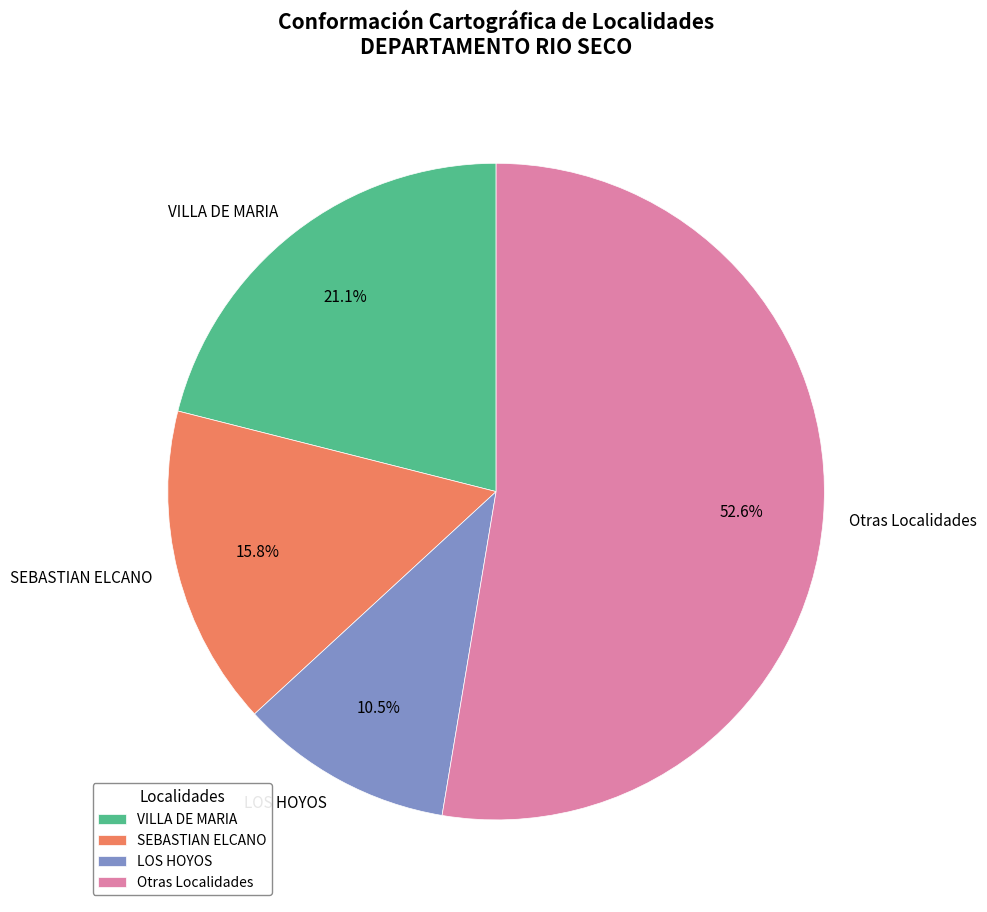

What is the ratio of the value at LOS HOYOS to the value at VILLA DE MARIA?

0.5